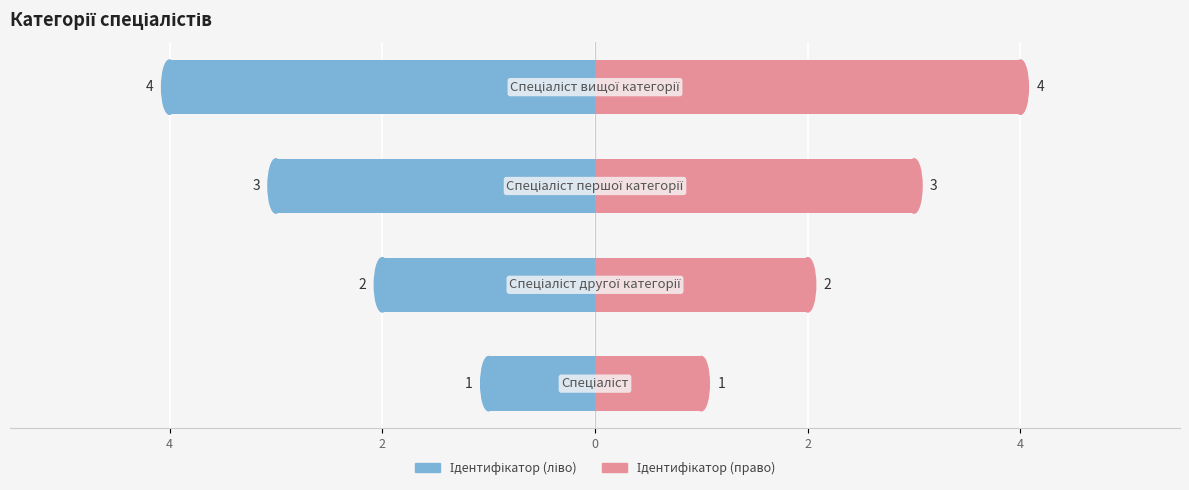

Reading left to right, extract all data points from this chart.

Ідентифікатор (ліво): -1	-2	-3	-4
Ідентифікатор (право): 1	2	3	4